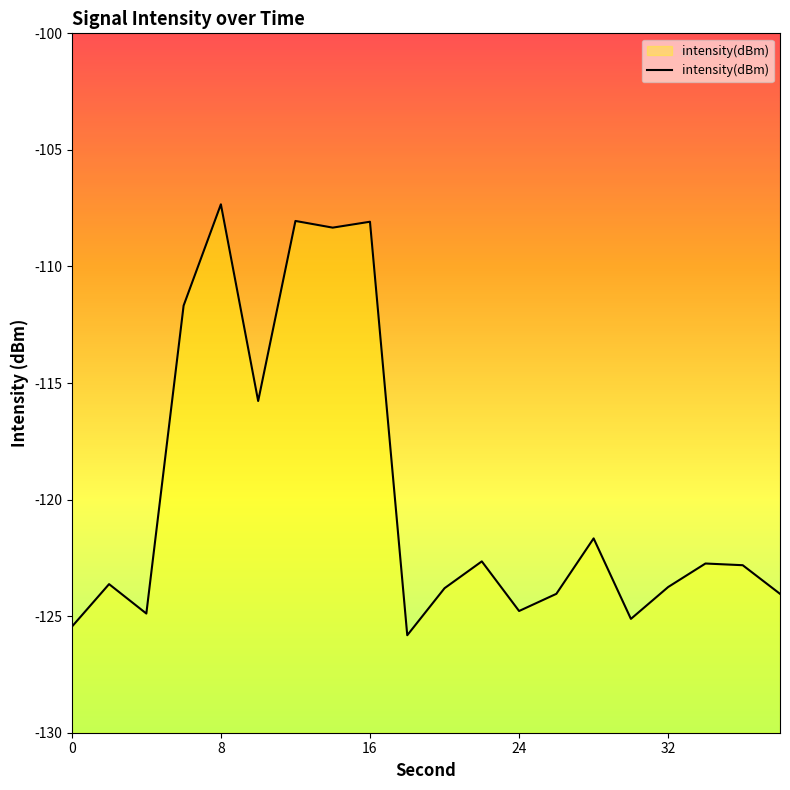

What is the difference between the maximum and minimum values?

18.5